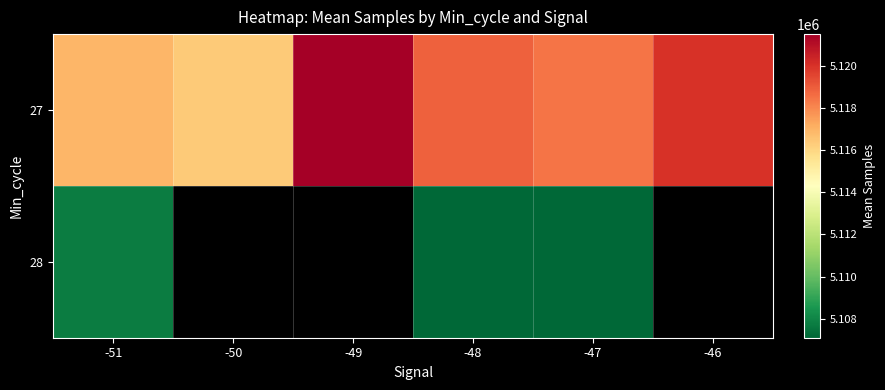

How many categories are shown in the chart?

6